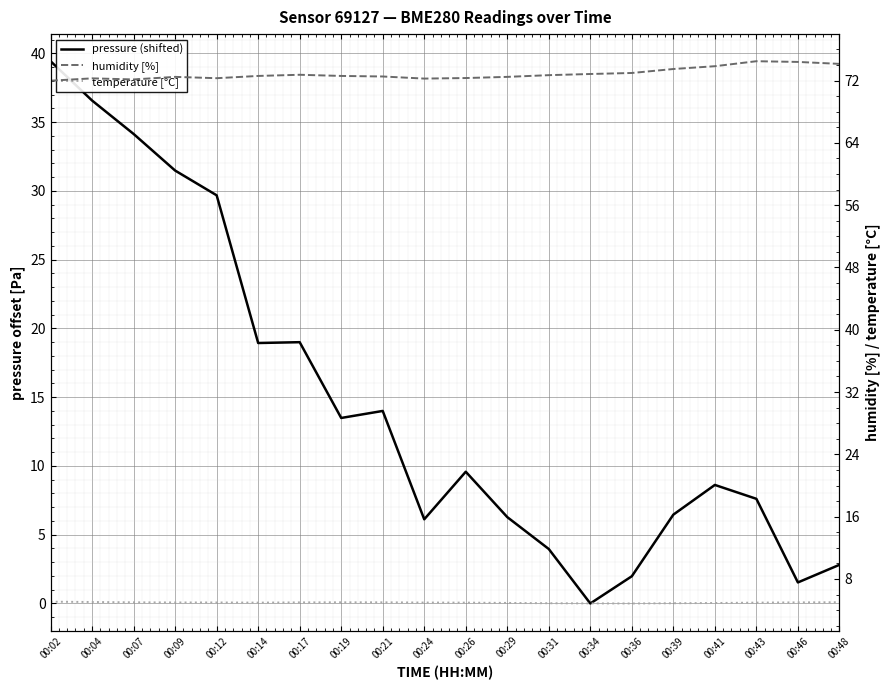

True or false: temperature [°C] has more than 0 points higher than both neighbors.

False